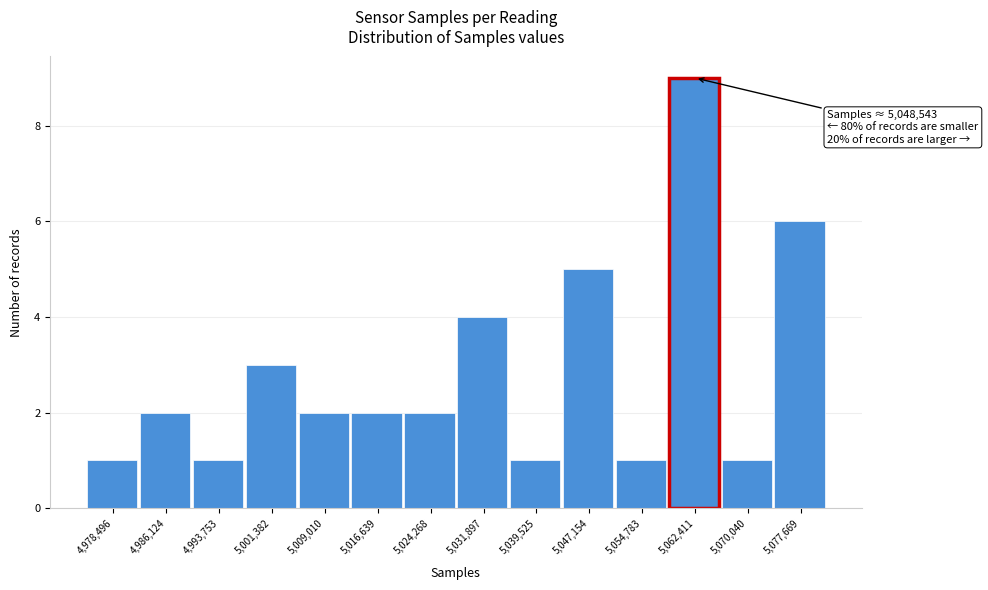

Reading left to right, extract all data points from this chart.

1	2	1	3	2	2	2	4	1	5	1	9	1	6